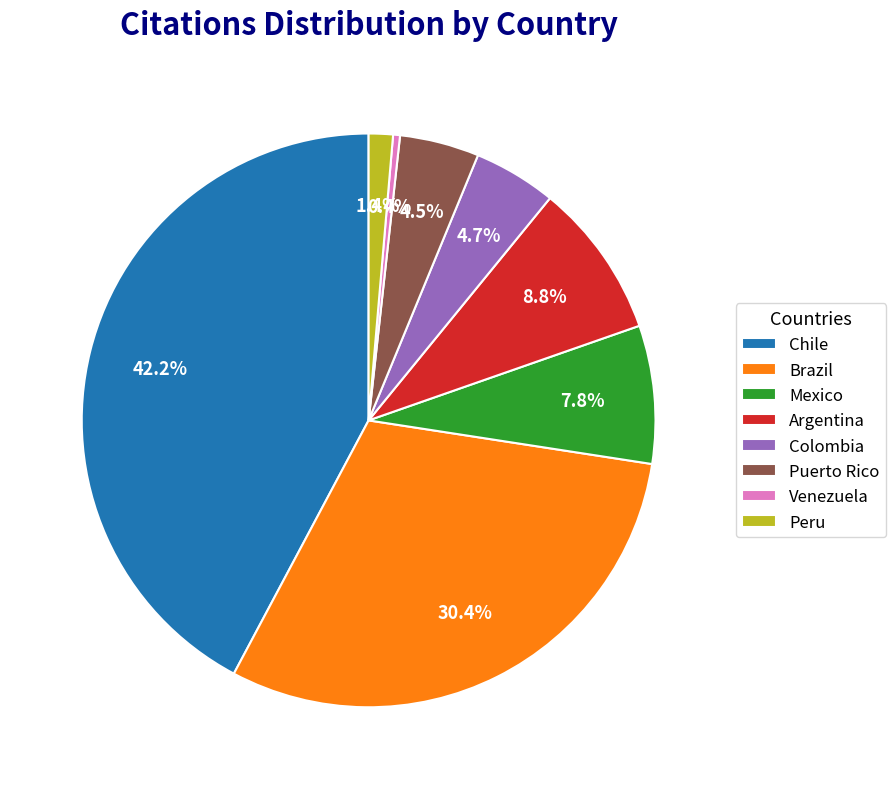

Is the sum of Brazil and Argentina greater than half?

No